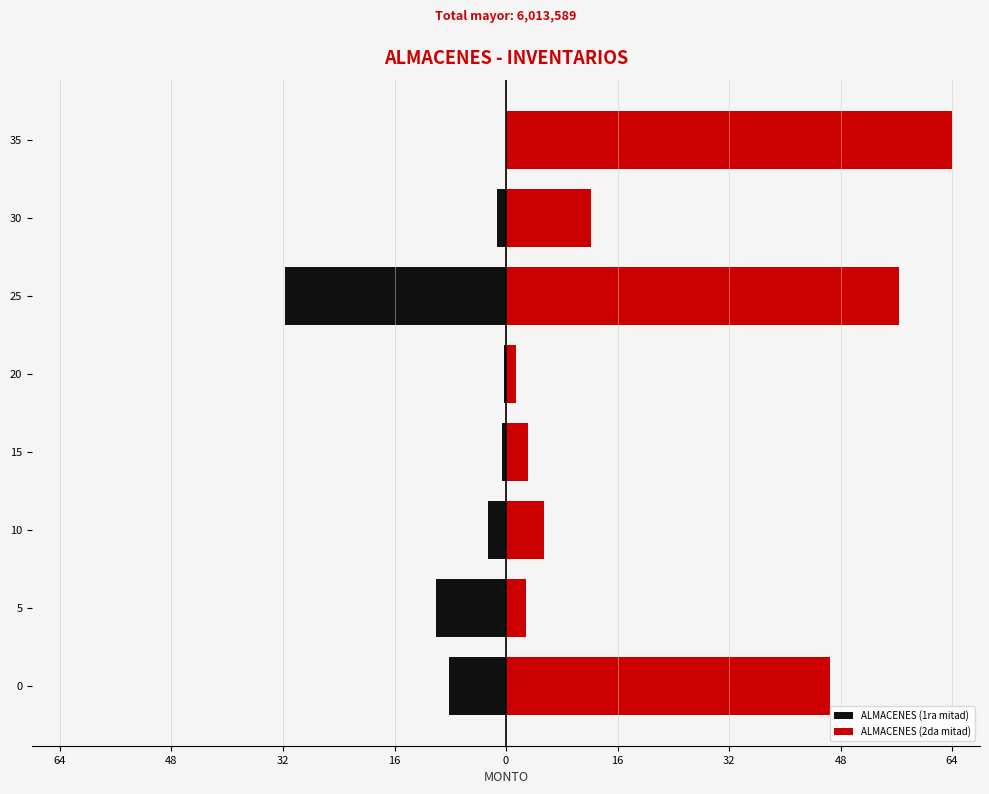

What are all the series names shown in the legend?

ALMACENES (1ra mitad), ALMACENES (2da mitad)